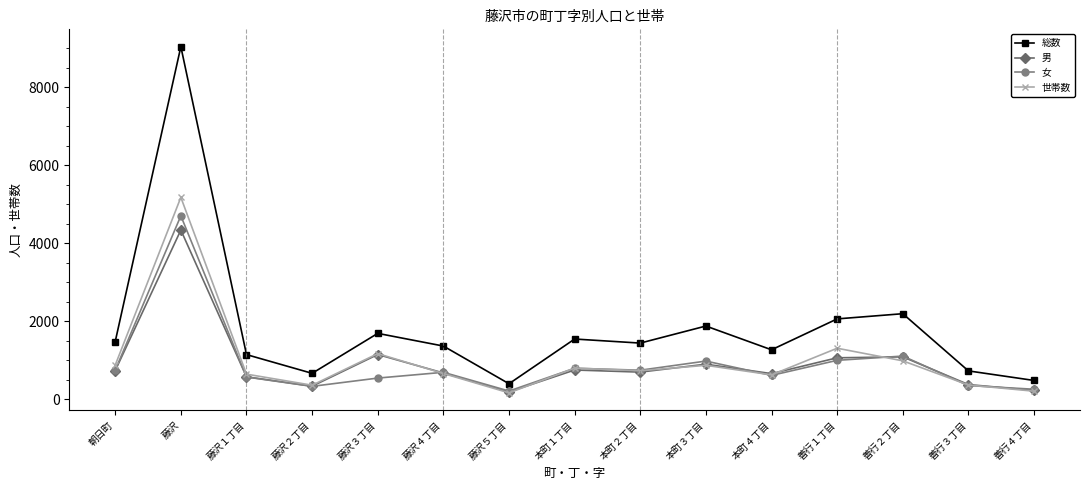

True or false: 世帯数 and 総数 intersect in this chart.

False